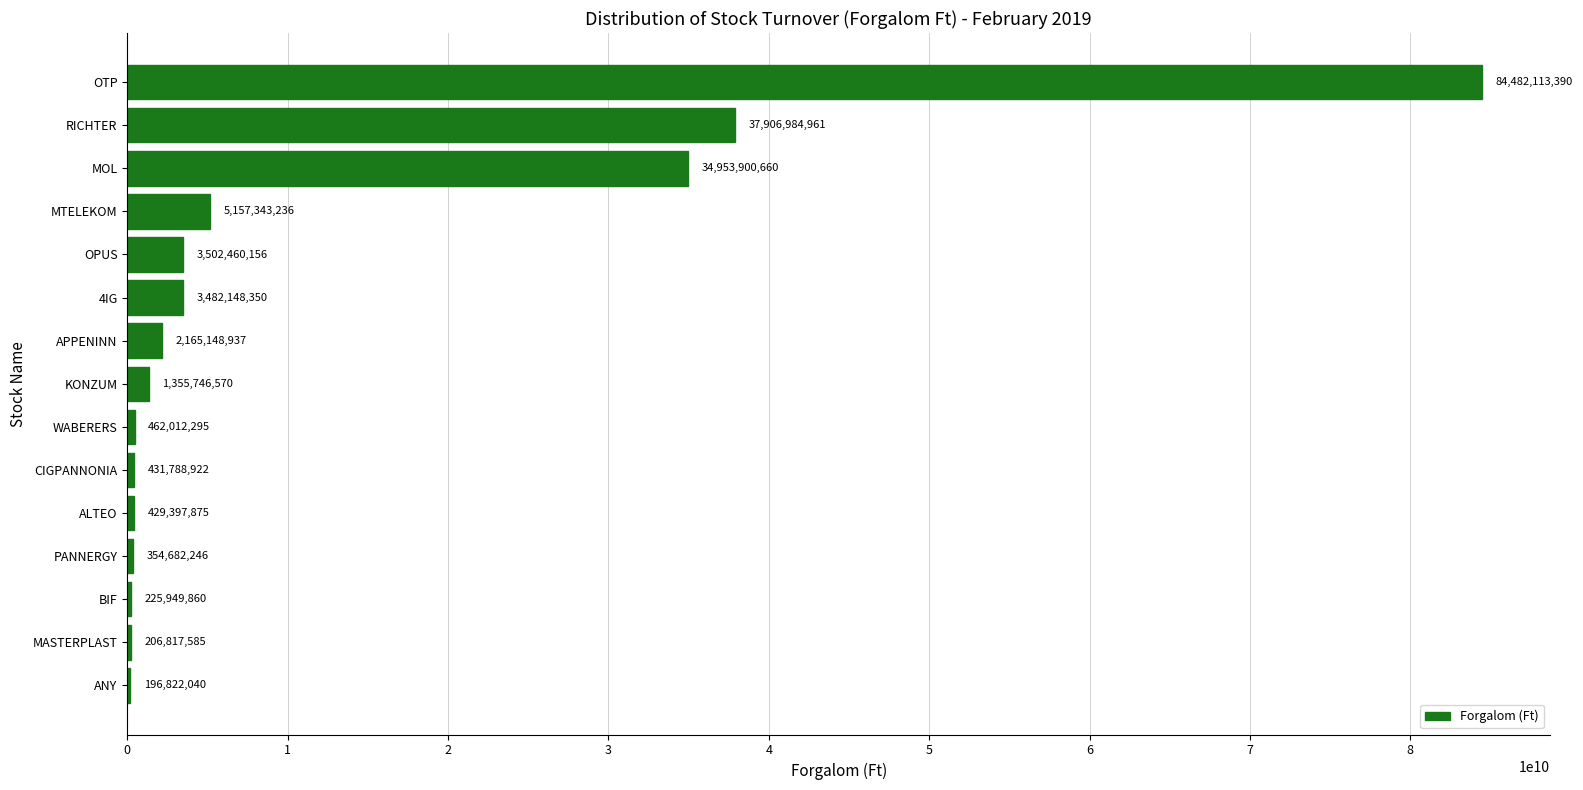

What is the ratio of the value at WABERERS to the value at PANNERGY?

1.3